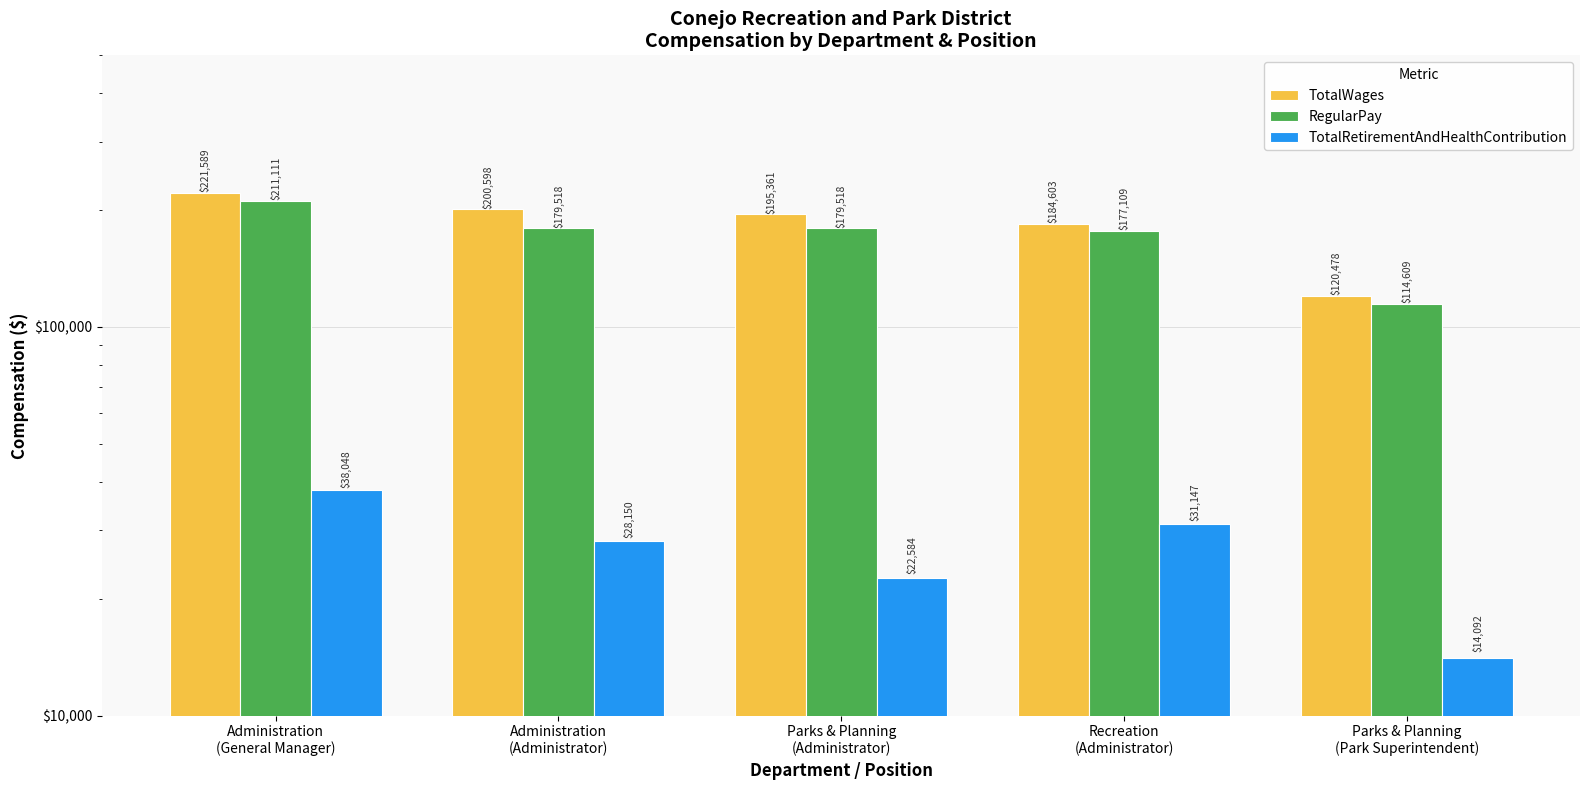

What is the difference between the TotalRetirementAndHealthContribution values at Recreation
(Administrator) and Administration
(Administrator)?

2997